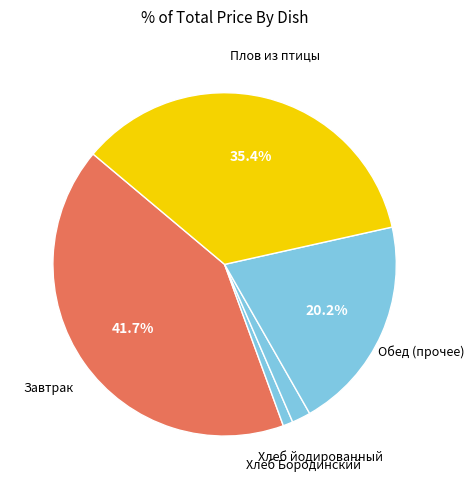

Is there a majority slice in this chart?

No